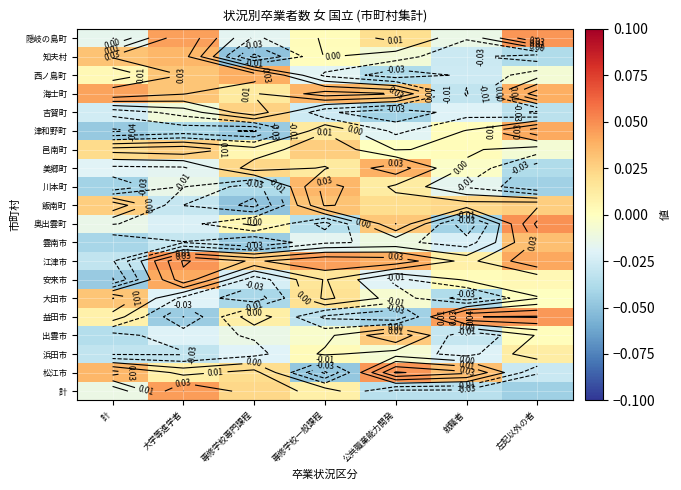

True or false: 松江市 has a value of 0.0 at 就職者.

False